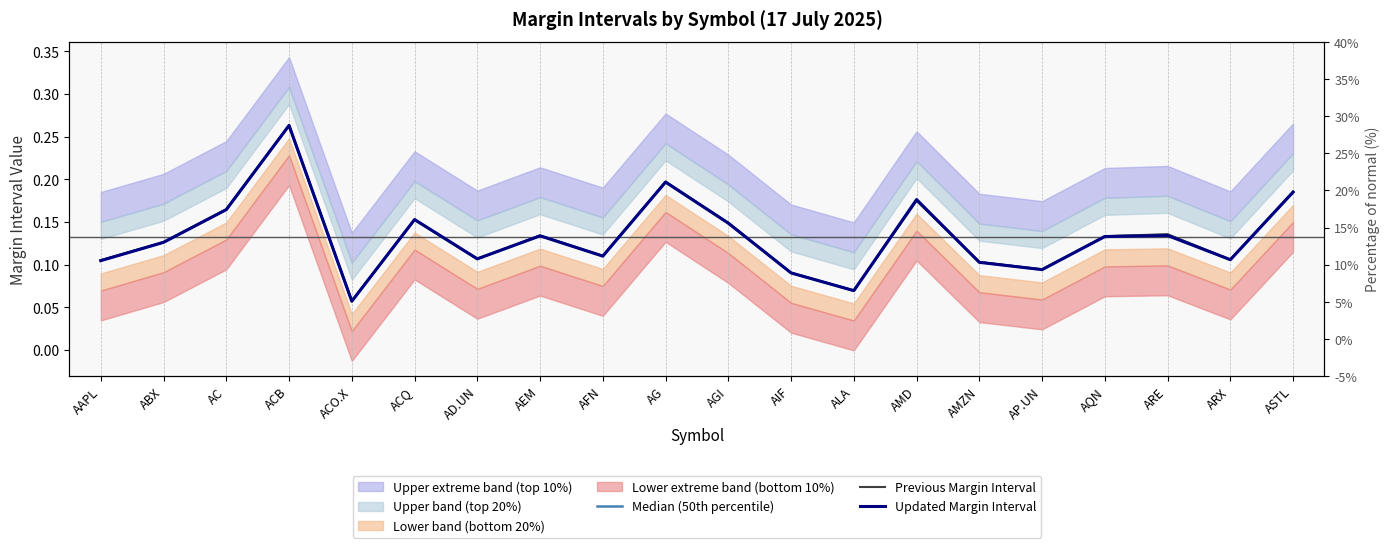

What is the label of the 11th point from the left?

AGI